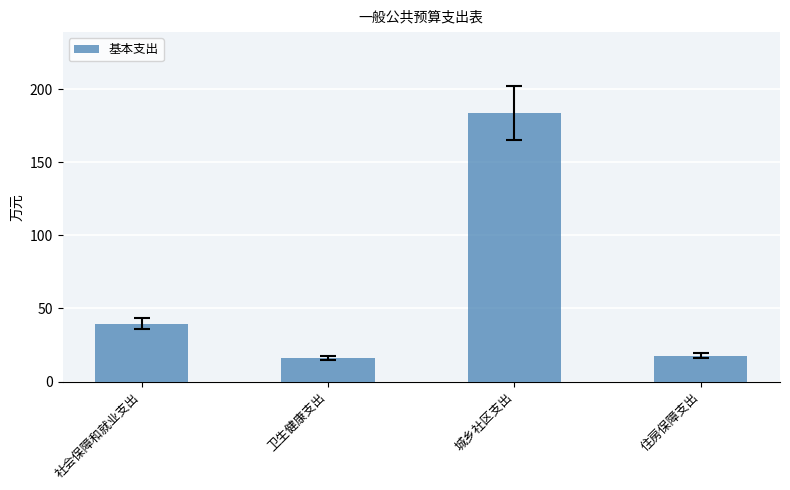

What is the approximate value at 住房保障支出?

17.5